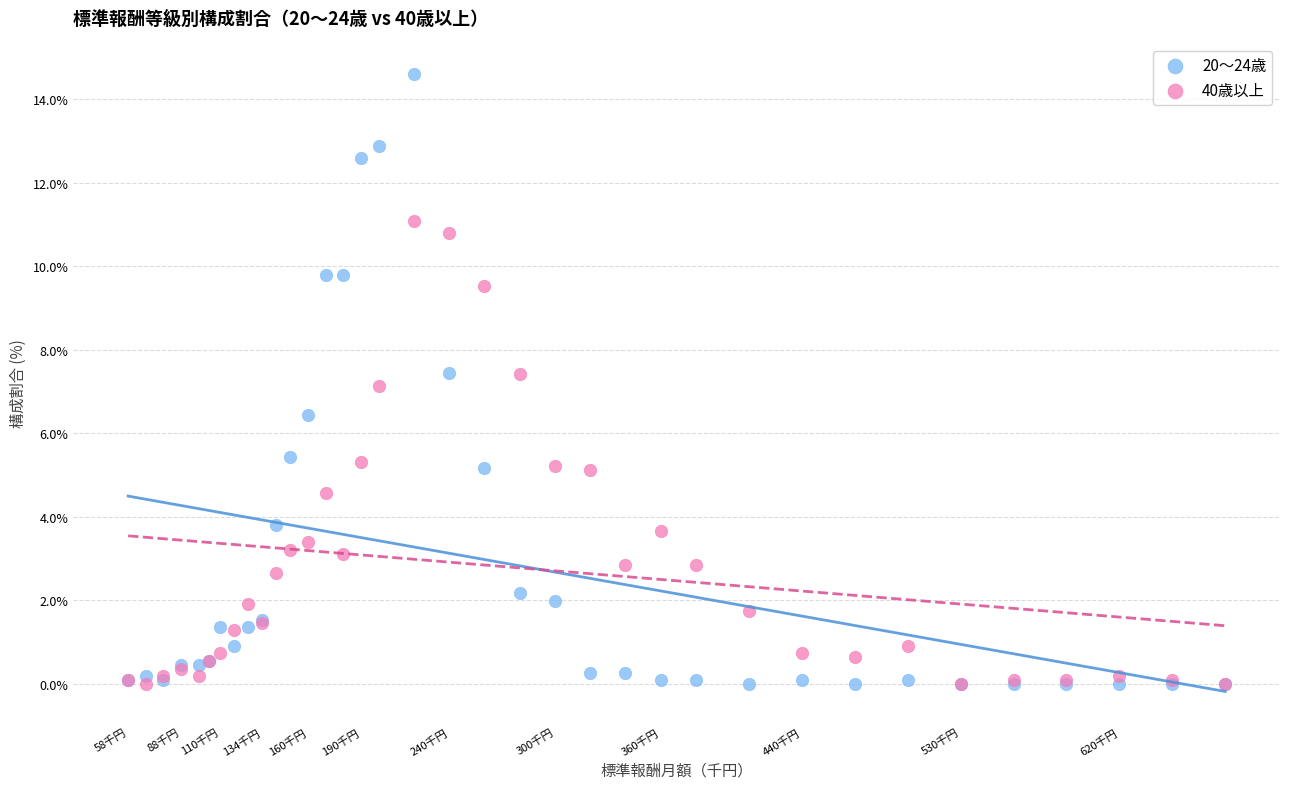

What are all the series names shown in the legend?

20～24歳, 40歳以上